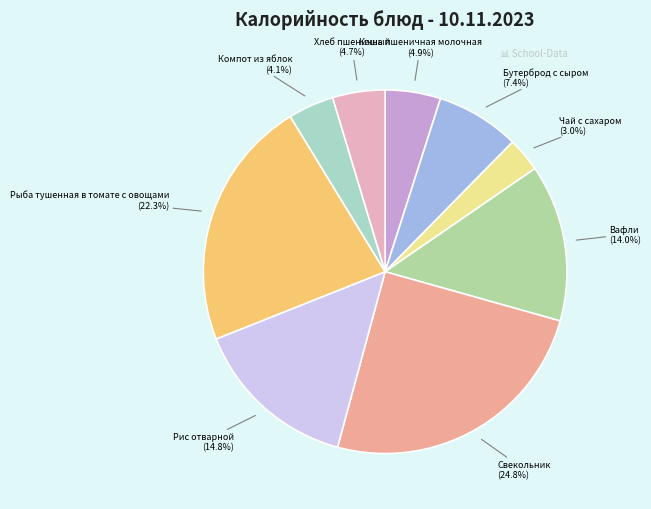

Is there any slice that represents more than half of the pie?

No